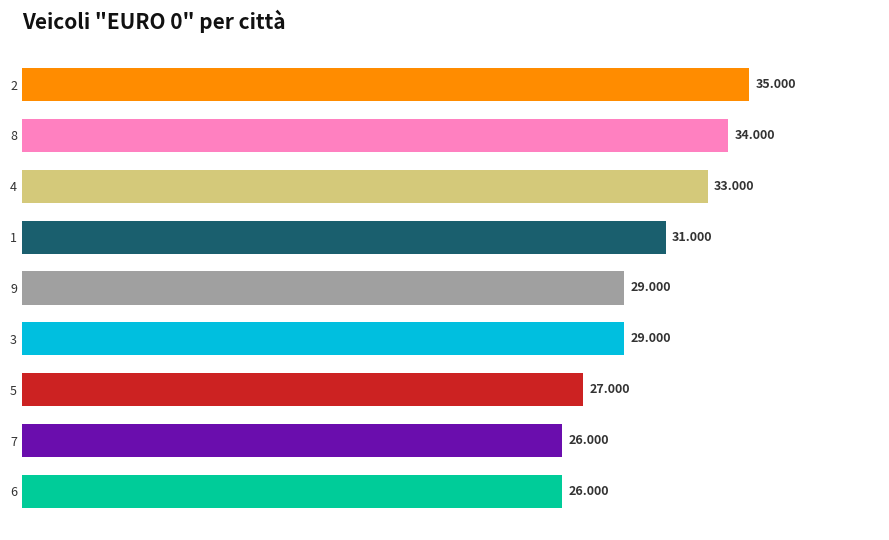

How many bars are there in total?

9